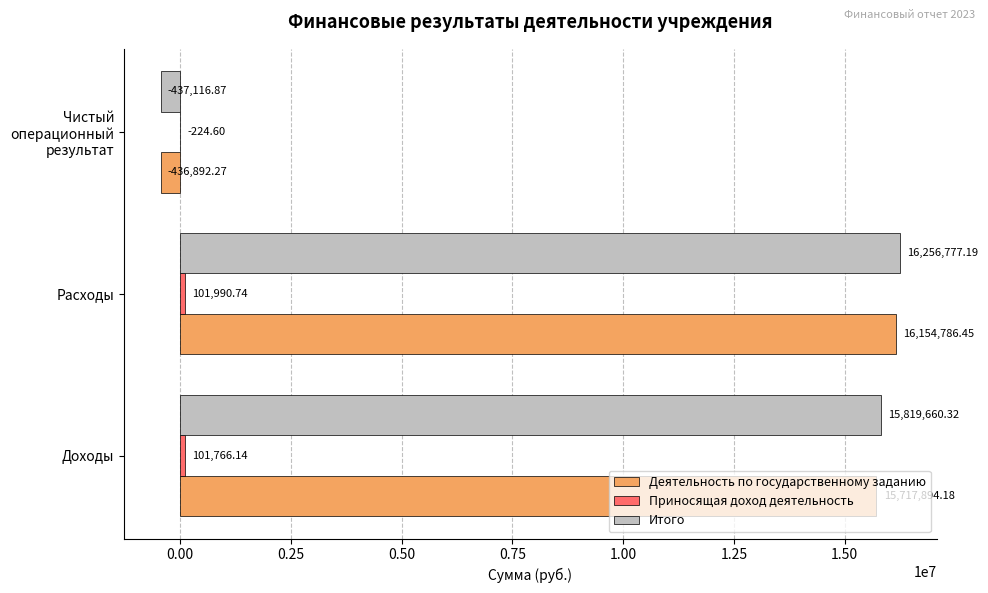

Between Доходы and Чистый операционный результат, which series saw the biggest shift?

Итого